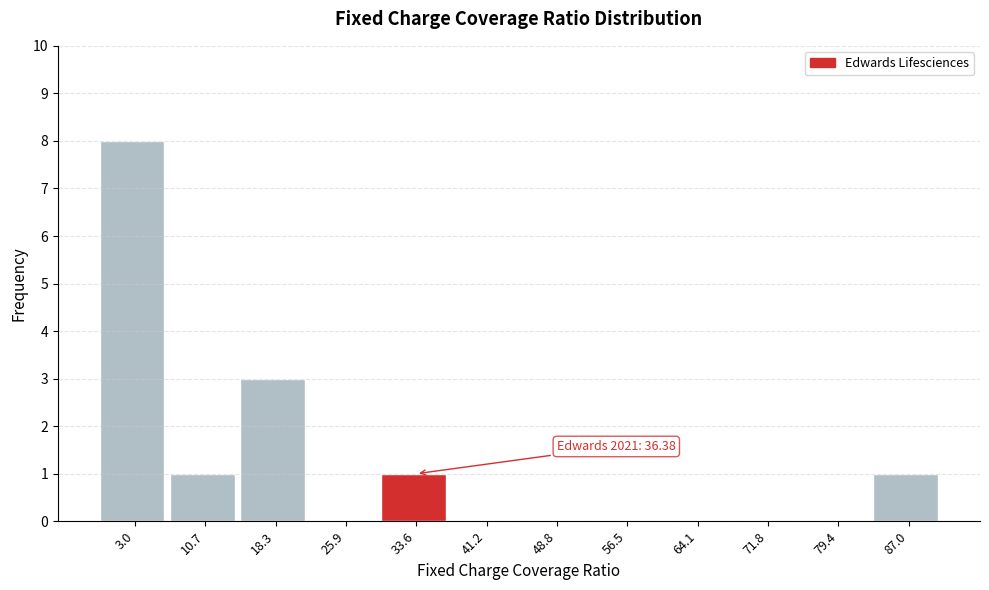

Reading right to left, list all the values displayed in this chart.

87.0=1	79.4=0	71.8=0	64.1=0	56.5=0	48.8=0	41.2=0	33.6=1	25.9=0	18.3=3	10.7=1	3.0=8